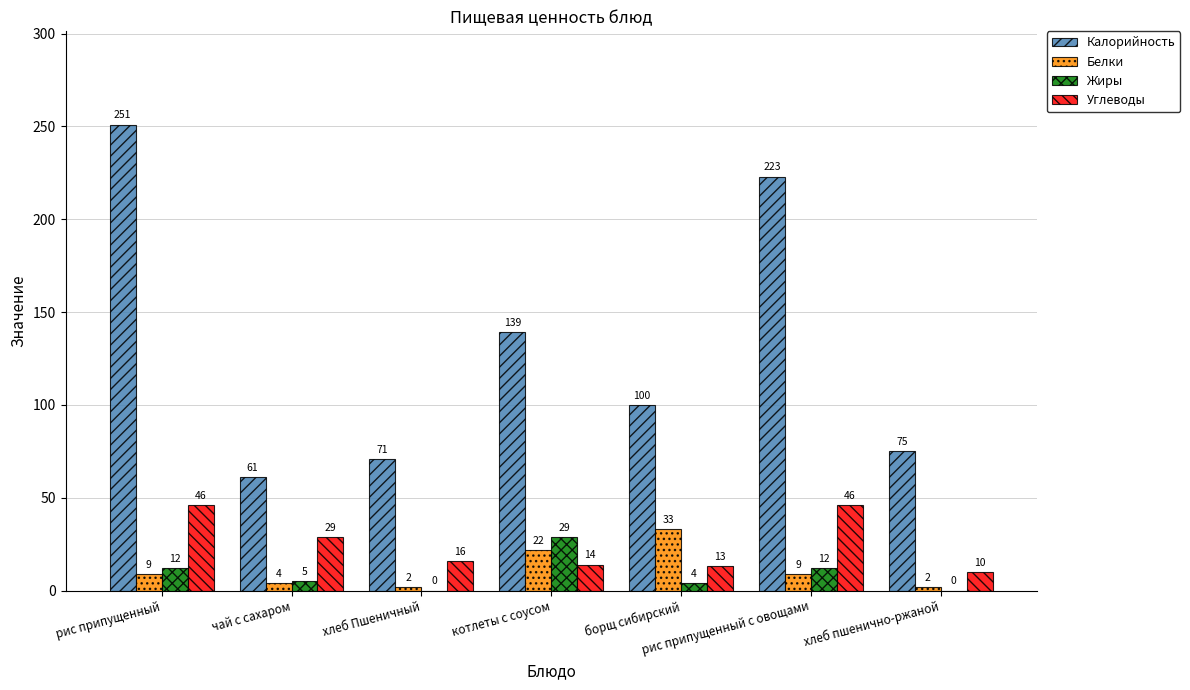

Is it true that Белки equals 2 at хлеб пшенично-ржаной?

True